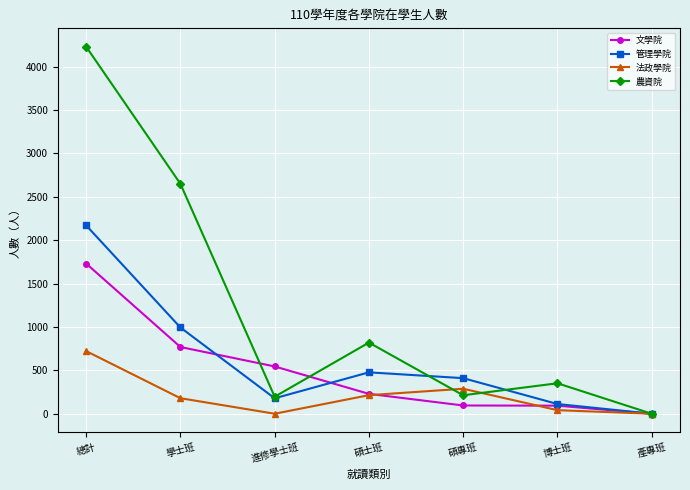

What is the value of the 管理學院 point at the 2nd from the left?

994